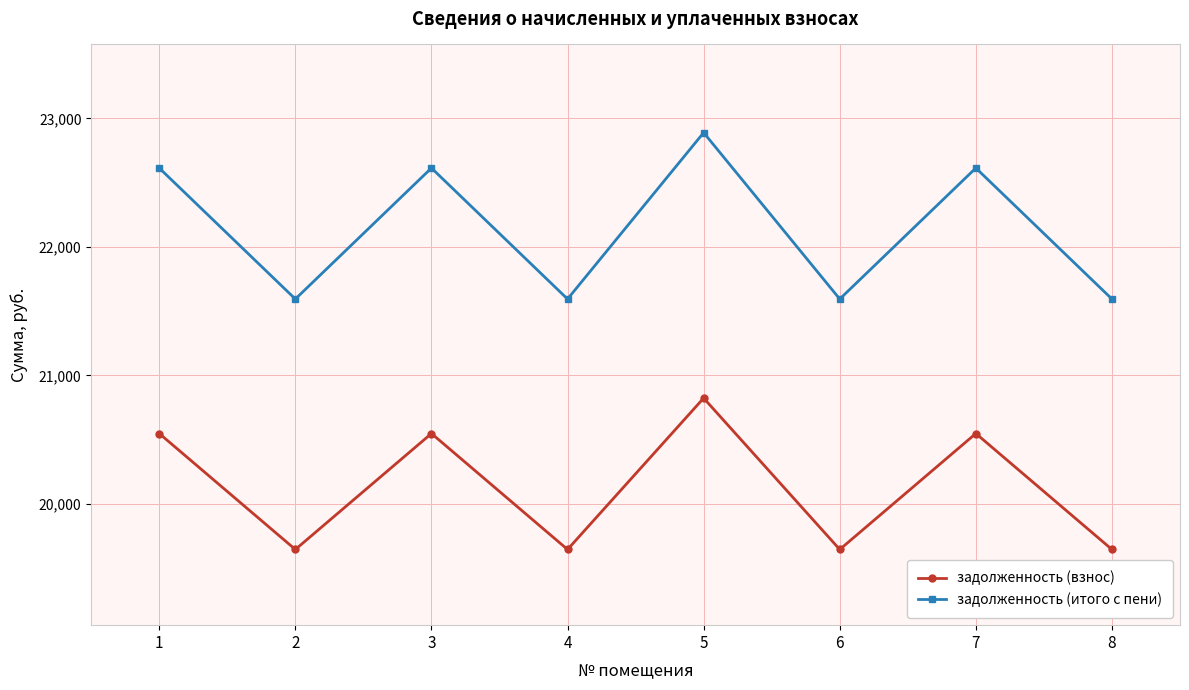

Does the chart have visible grid lines?

Yes